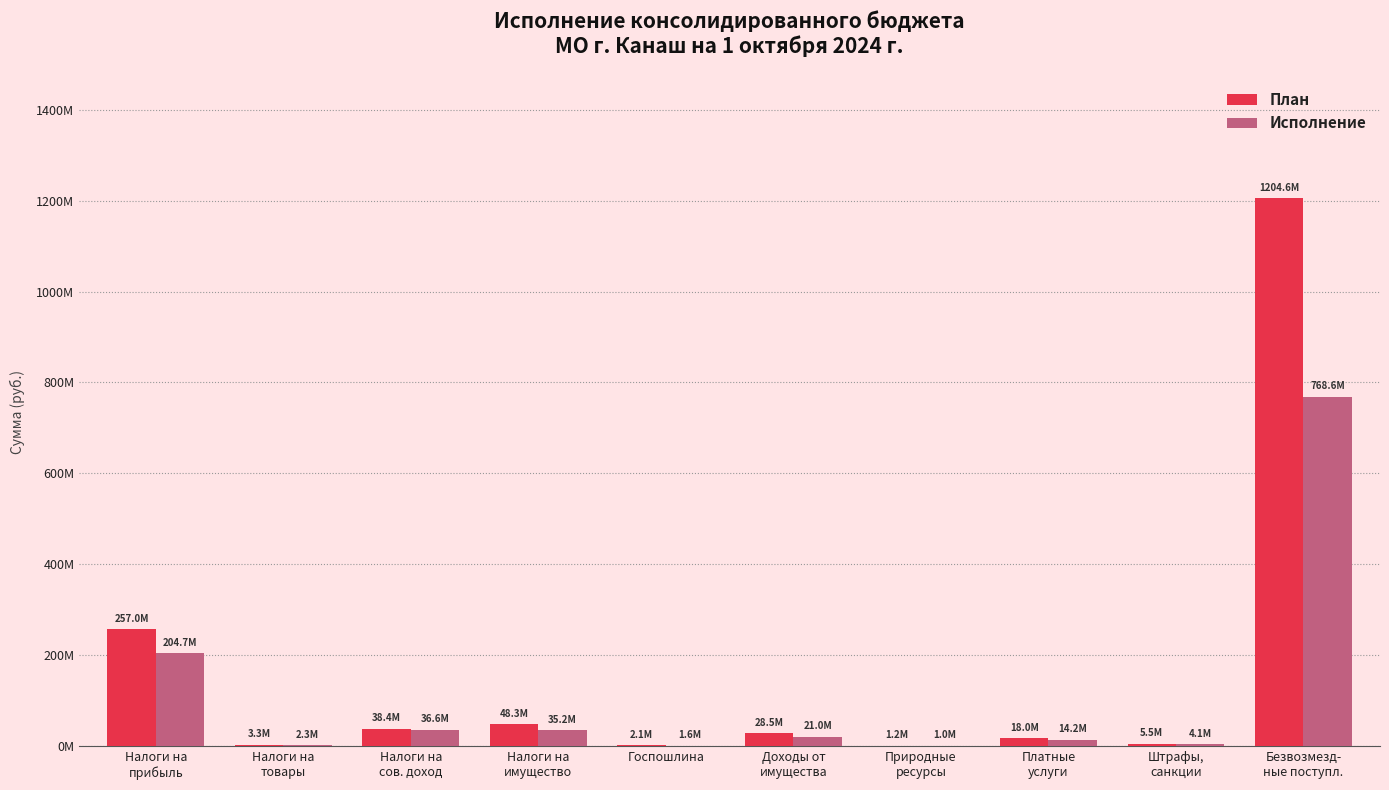

At which label does Исполнение first exceed 21000000?

Налоги на
прибыль